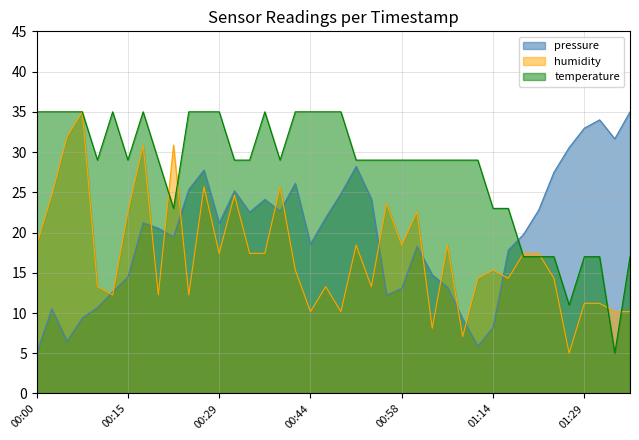

List the series in order of their peak value, lowest first.

pressure, humidity, temperature